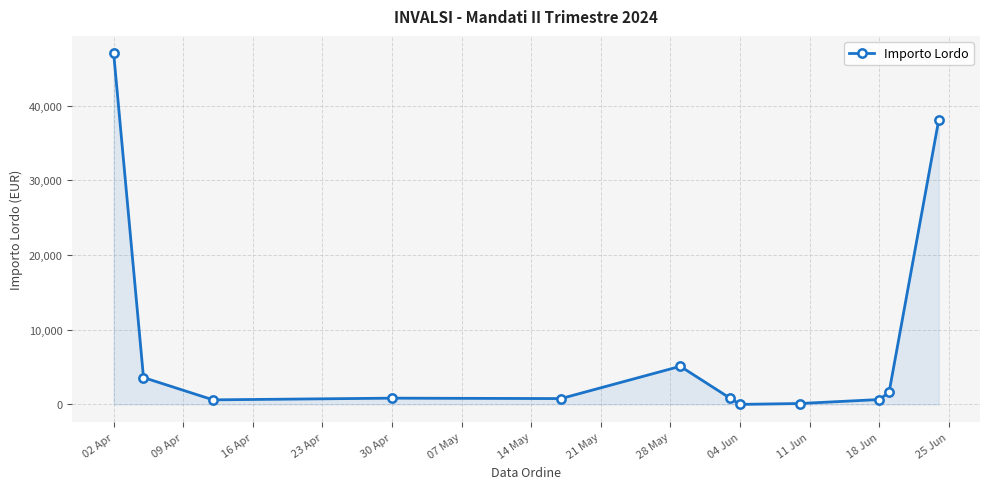

Count the number of values greater than 839.

6